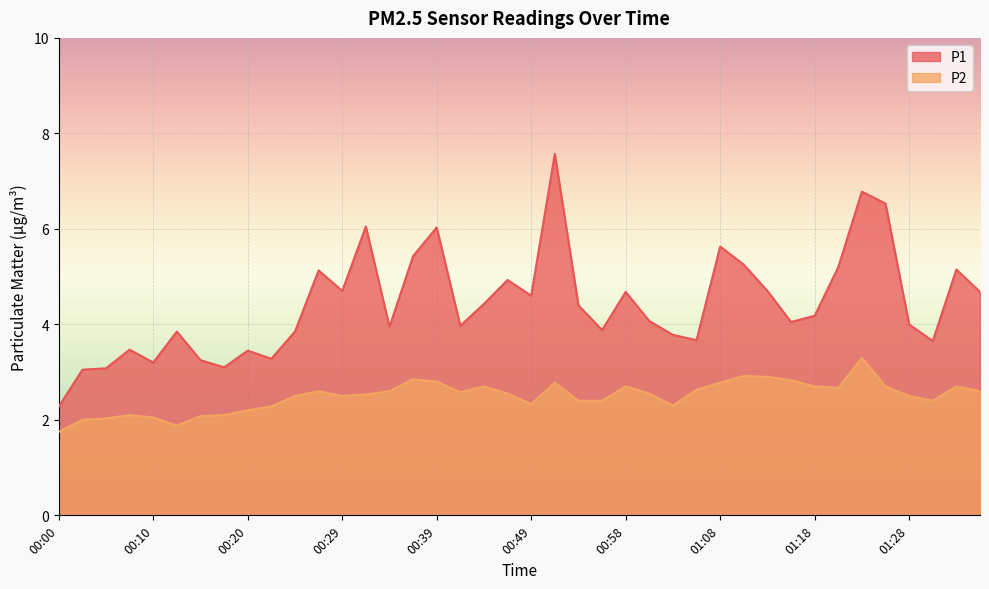

The value of P1 at 01:31 is 3.6. True or false?

True